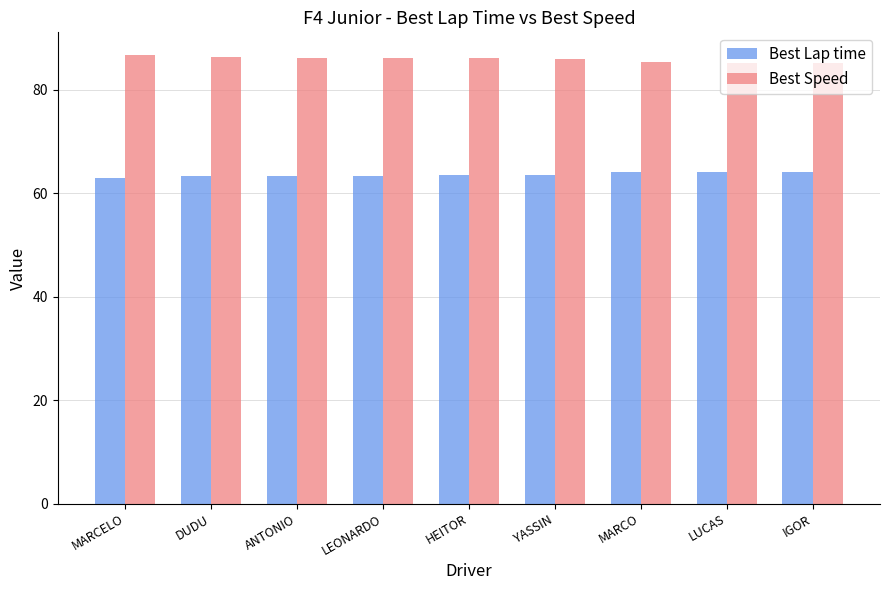

Is it true that Best Lap time equals 40.4 at LEONARDO?

False